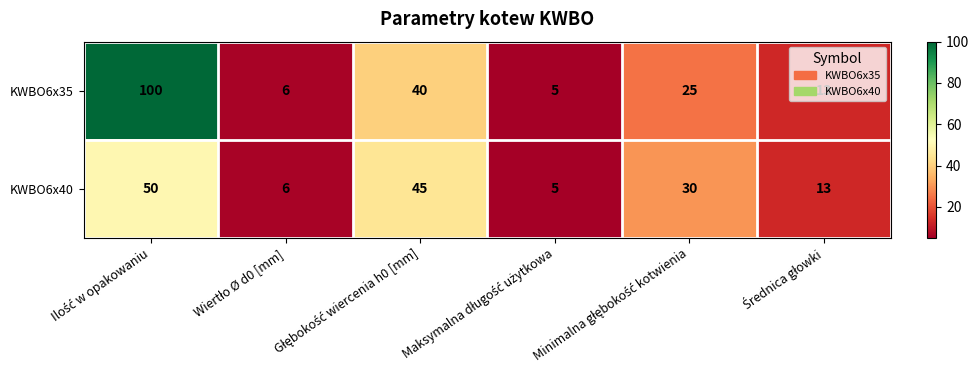

Which series has the widest spread of values?

KWBO6x35